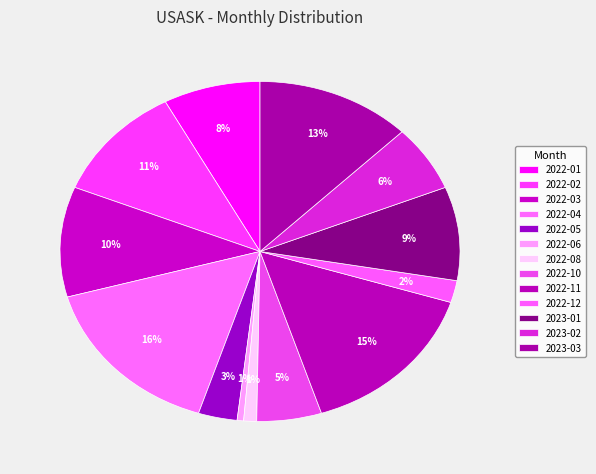

Which has a higher value, 2023-03 or 2022-06?

2023-03